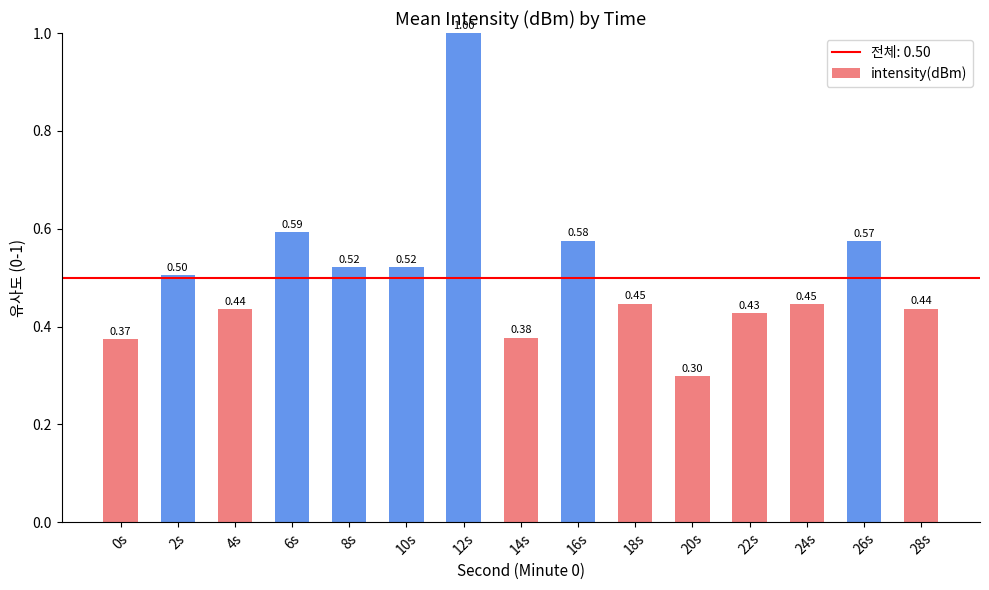

What is the sum of all values?

7.5